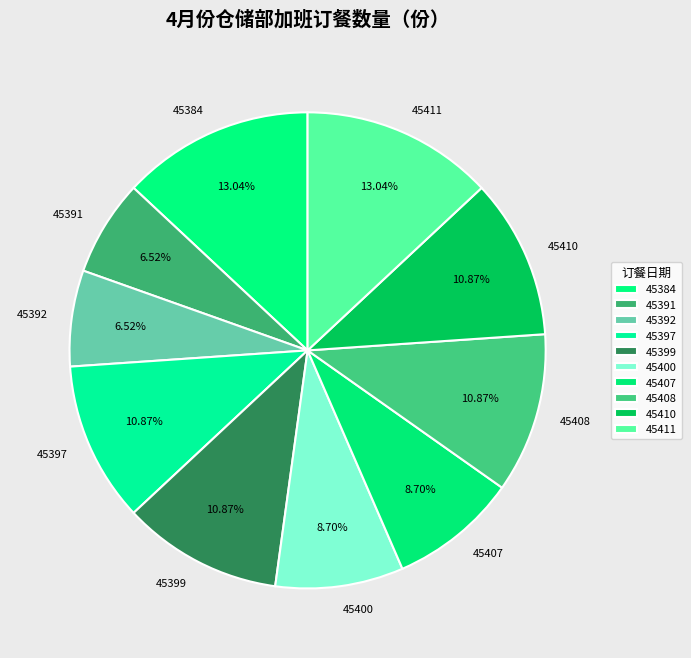

Combined, do 45397 and 45400 account for over 50%?

No